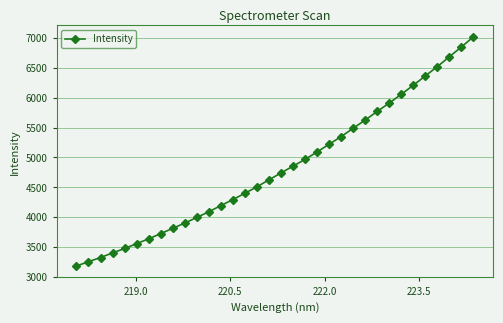

What is the smallest value displayed?

3178.1